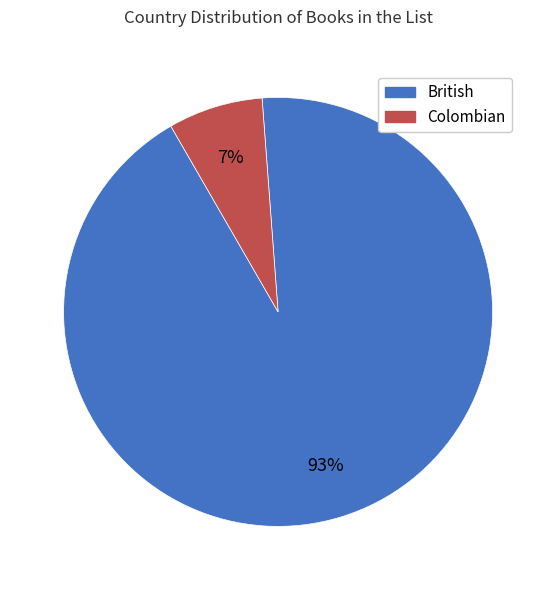

Does British account for over 50% of the chart?

Yes